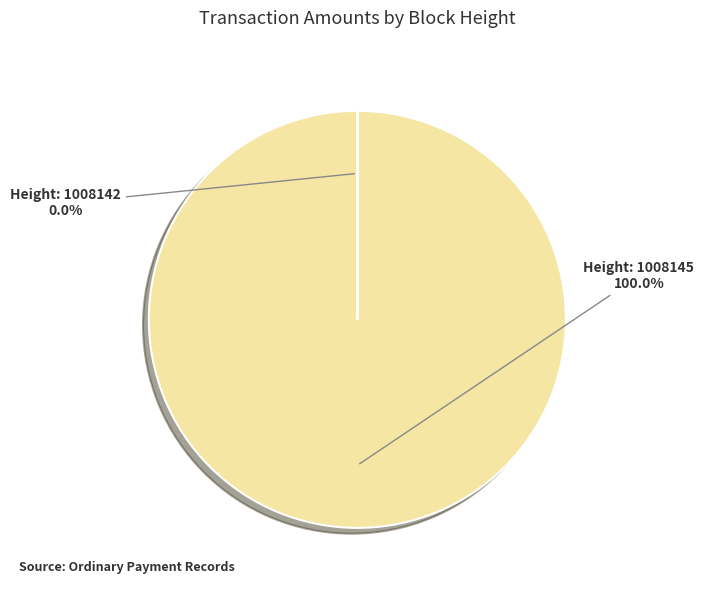

To the nearest percent, what is the combined percentage of 1008145 and 1008142?

100%